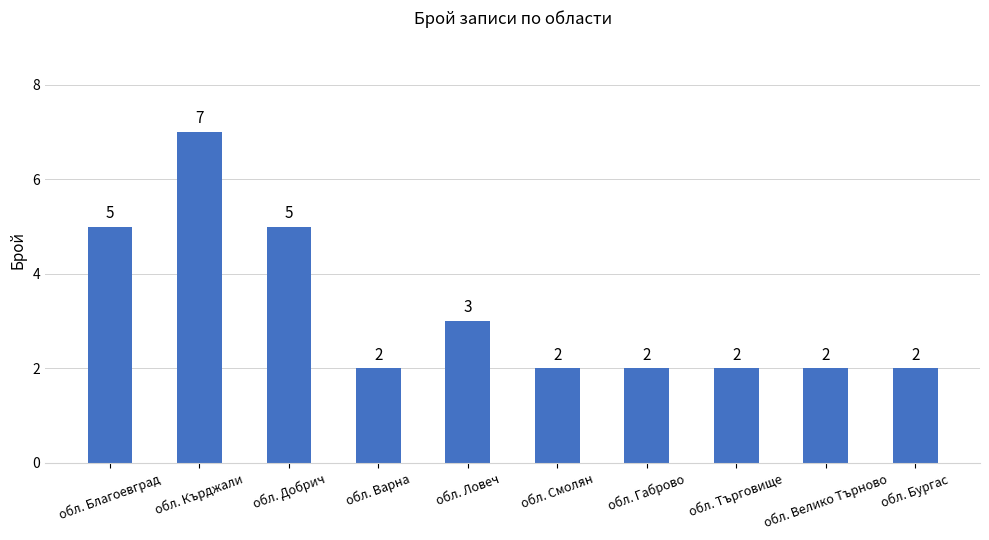

What is the smallest value displayed?

2